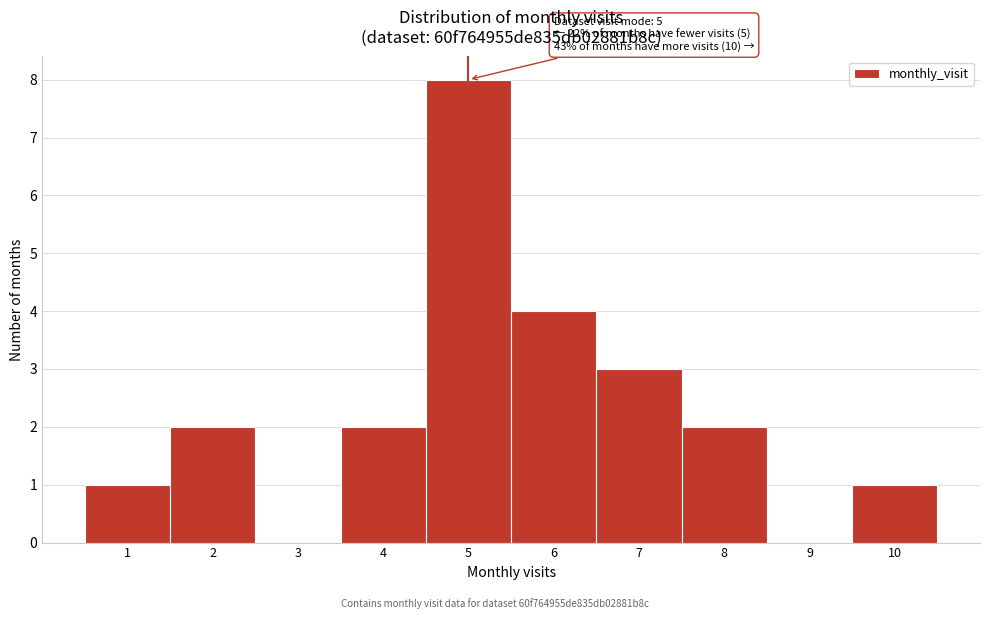

Reading left to right, transcribe all the data shown in this chart.

1=1	2=2	3=0	4=2	5=8	6=4	7=3	8=2	9=0	10=1